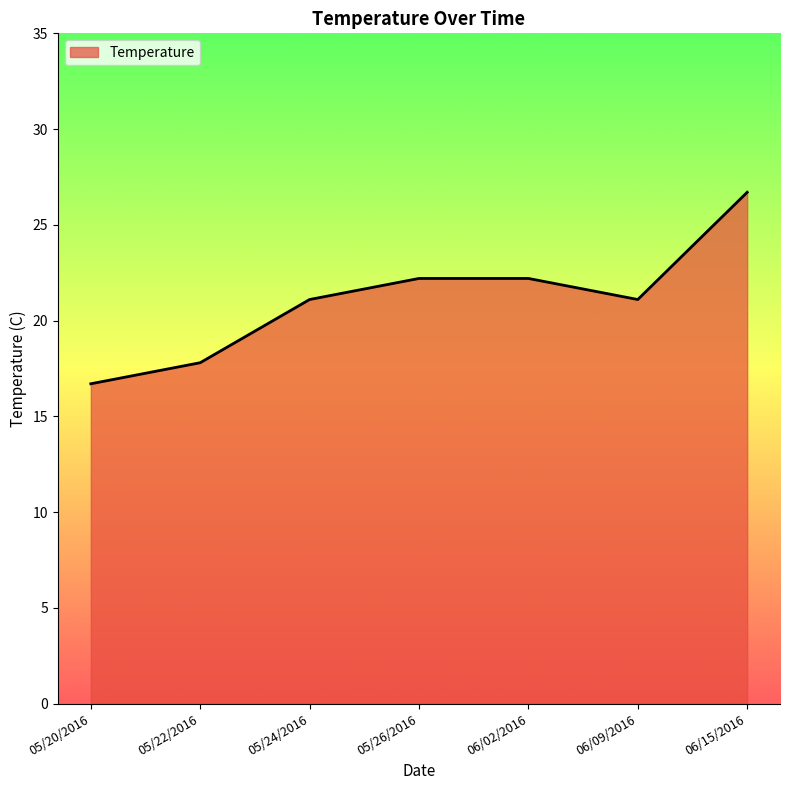

True or false: the data has more than 2 interior local peaks.

False